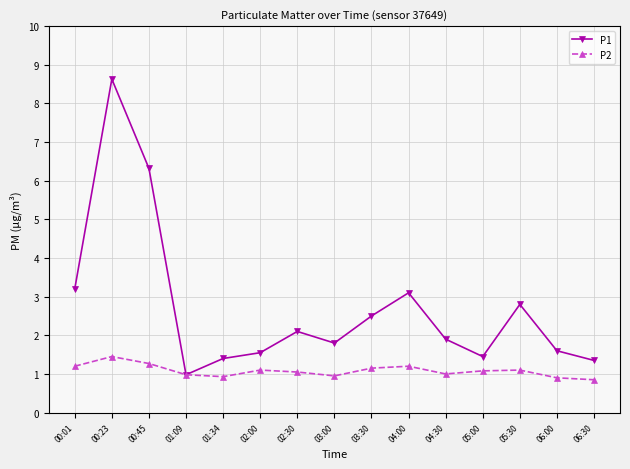

True or false: P2 has a value of 1.3 at 00:45.

True